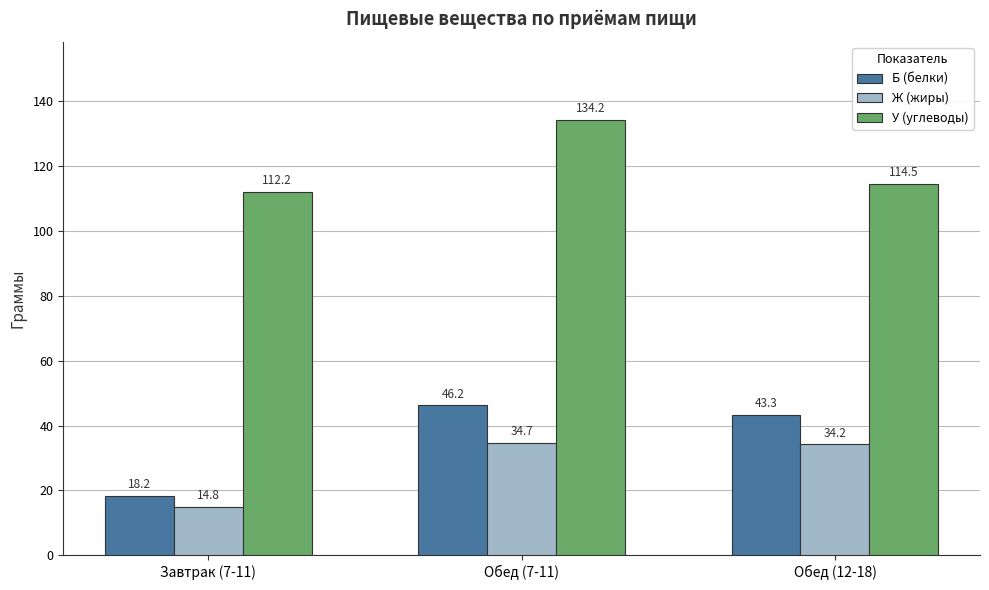

The value of Б (белки) at Завтрак (7-11) is 7.2. True or false?

False